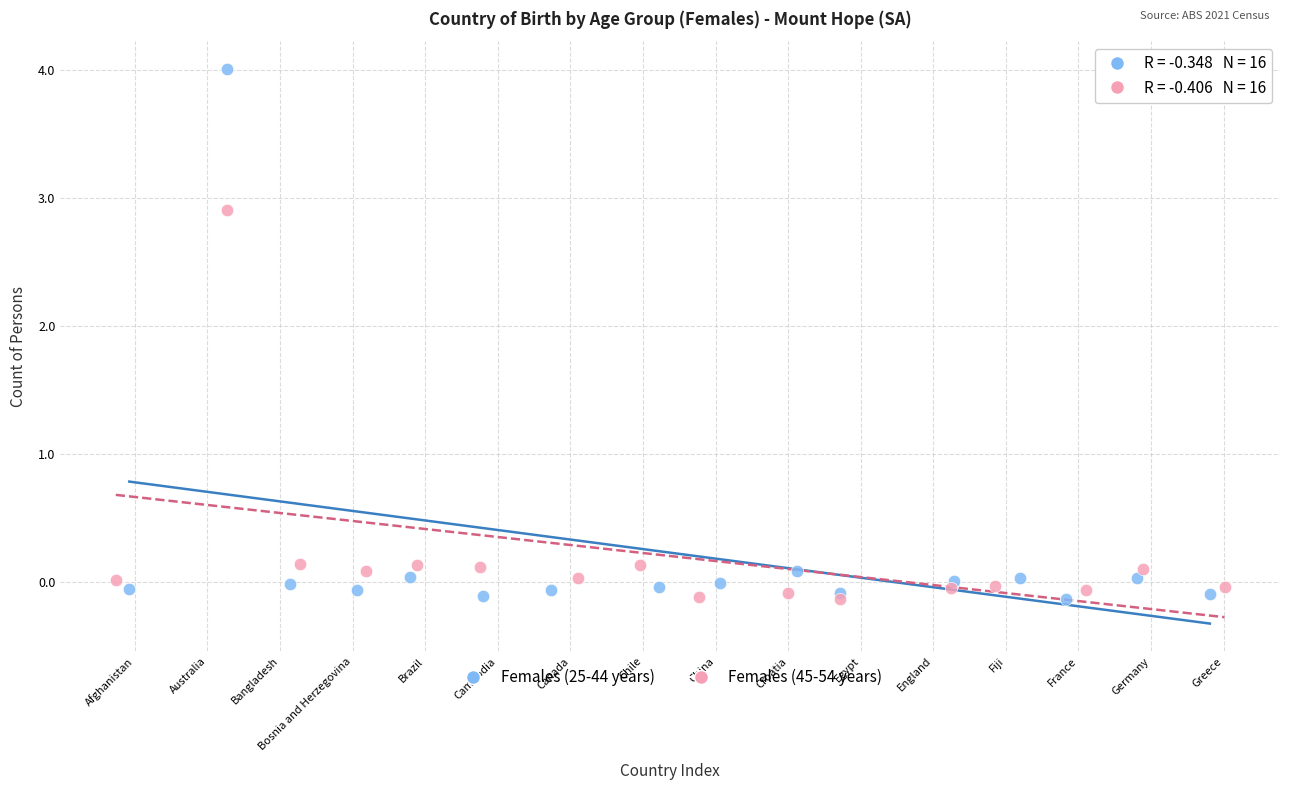

Which series has the largest Y range (max minus min)?

Females (25-44 years)